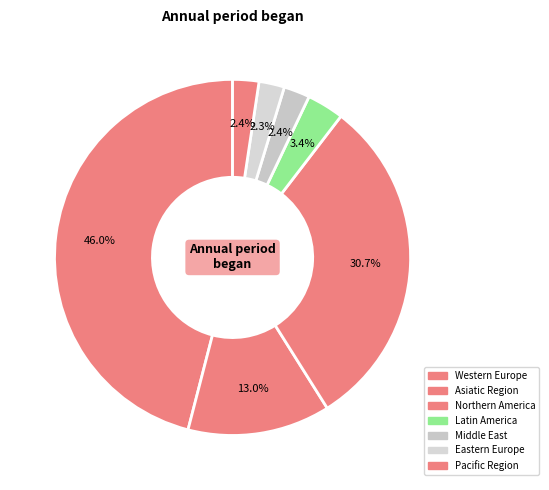

How many segments does this pie chart have?

7